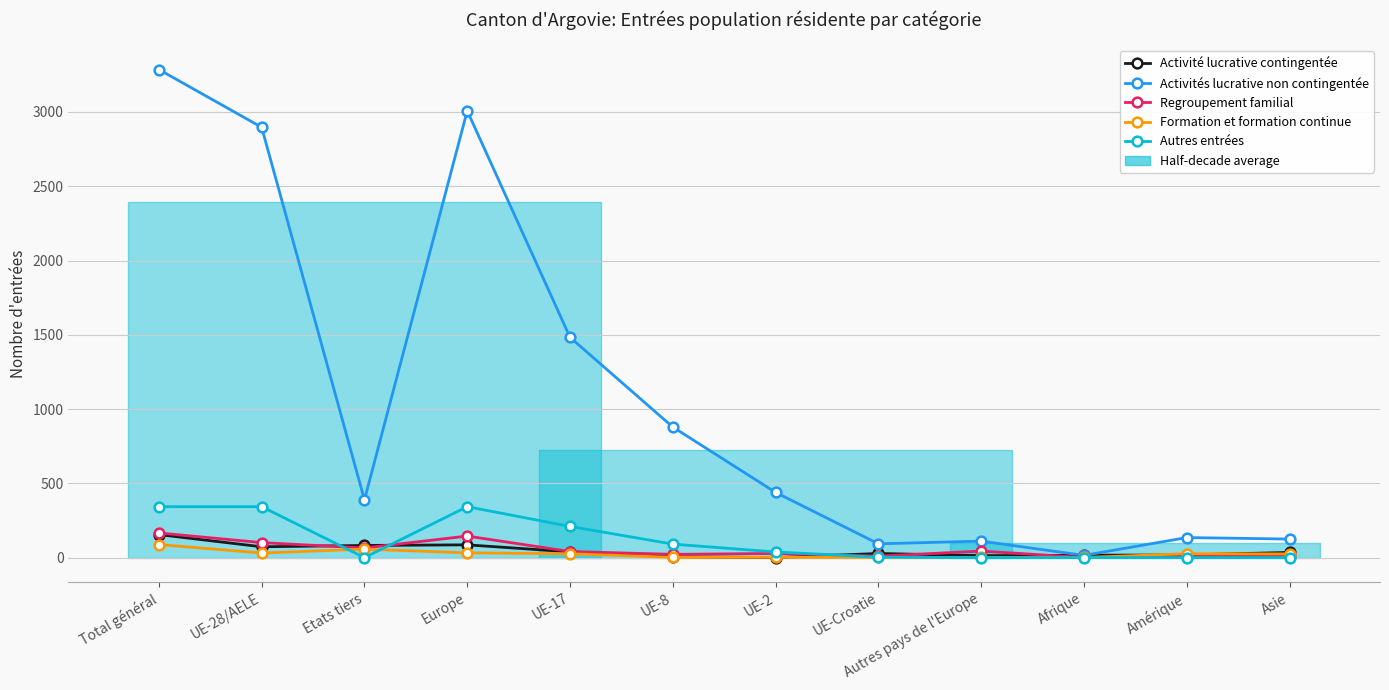

What is the total value across all series at Asie?

198